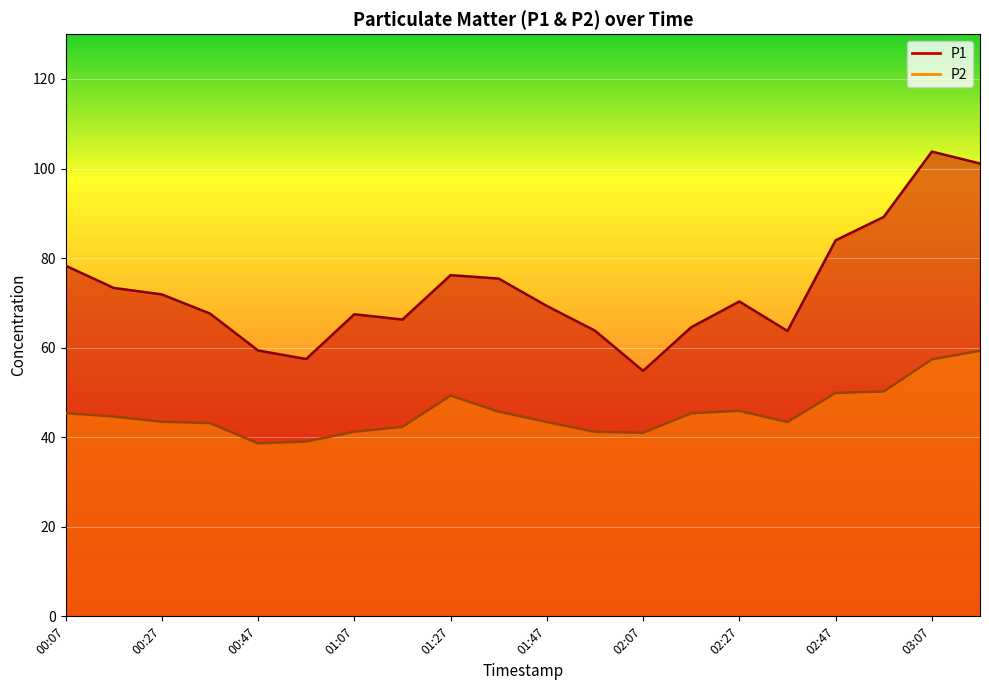

How many data points in P1 are less than 70?

10